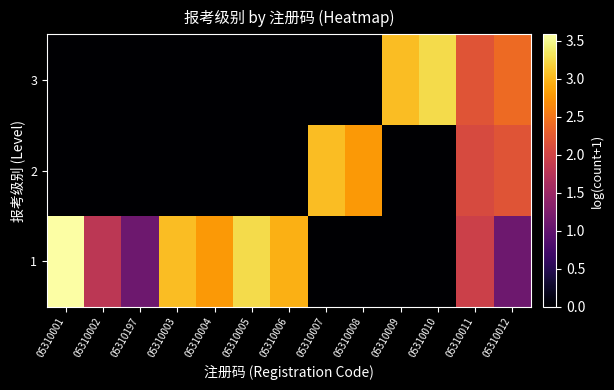

Count the number of categories in the chart.

13